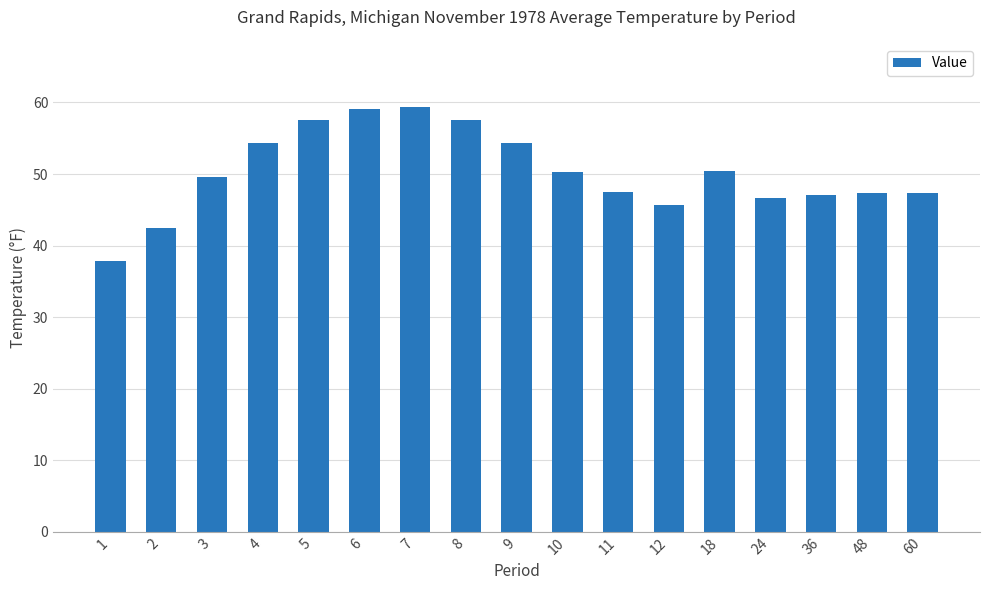

What is the value of the 10th bar from the left?

50.3